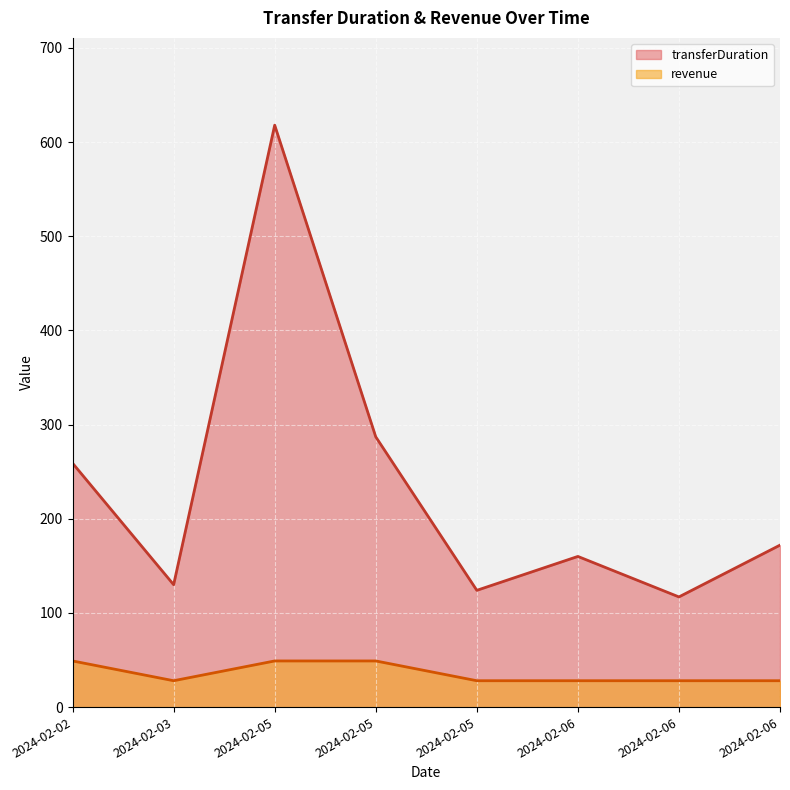

What is the difference between the maximum and minimum values in the revenue series?

21